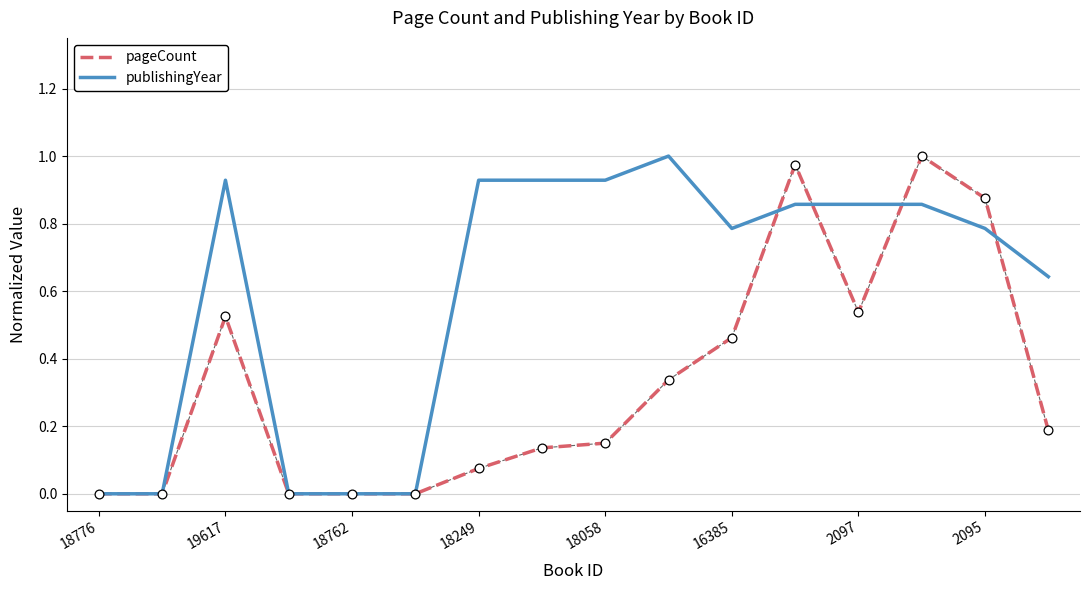

Rank the series by their average value, from highest to lowest.

publishingYear, pageCount